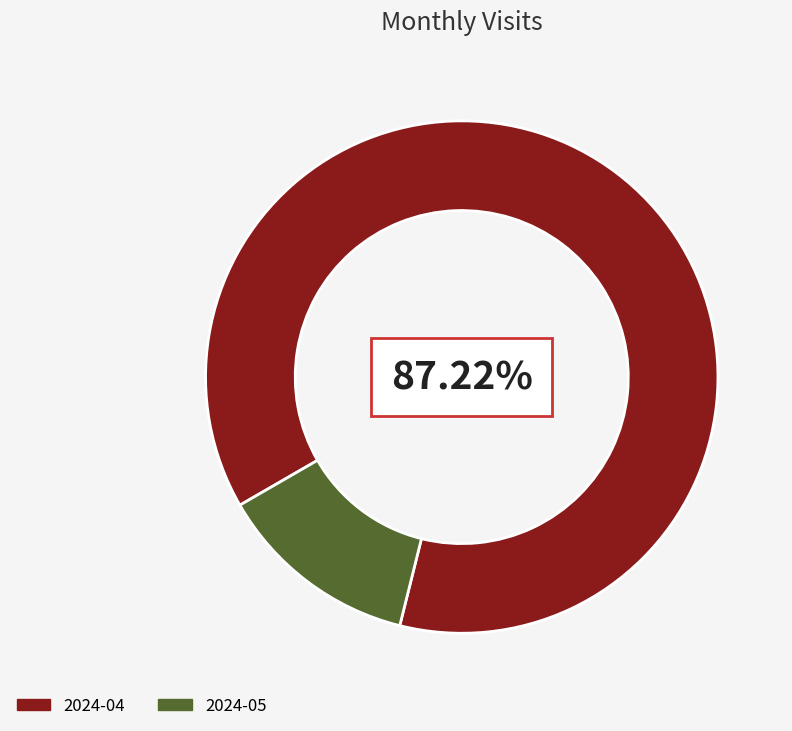

How many segments does this pie chart have?

2